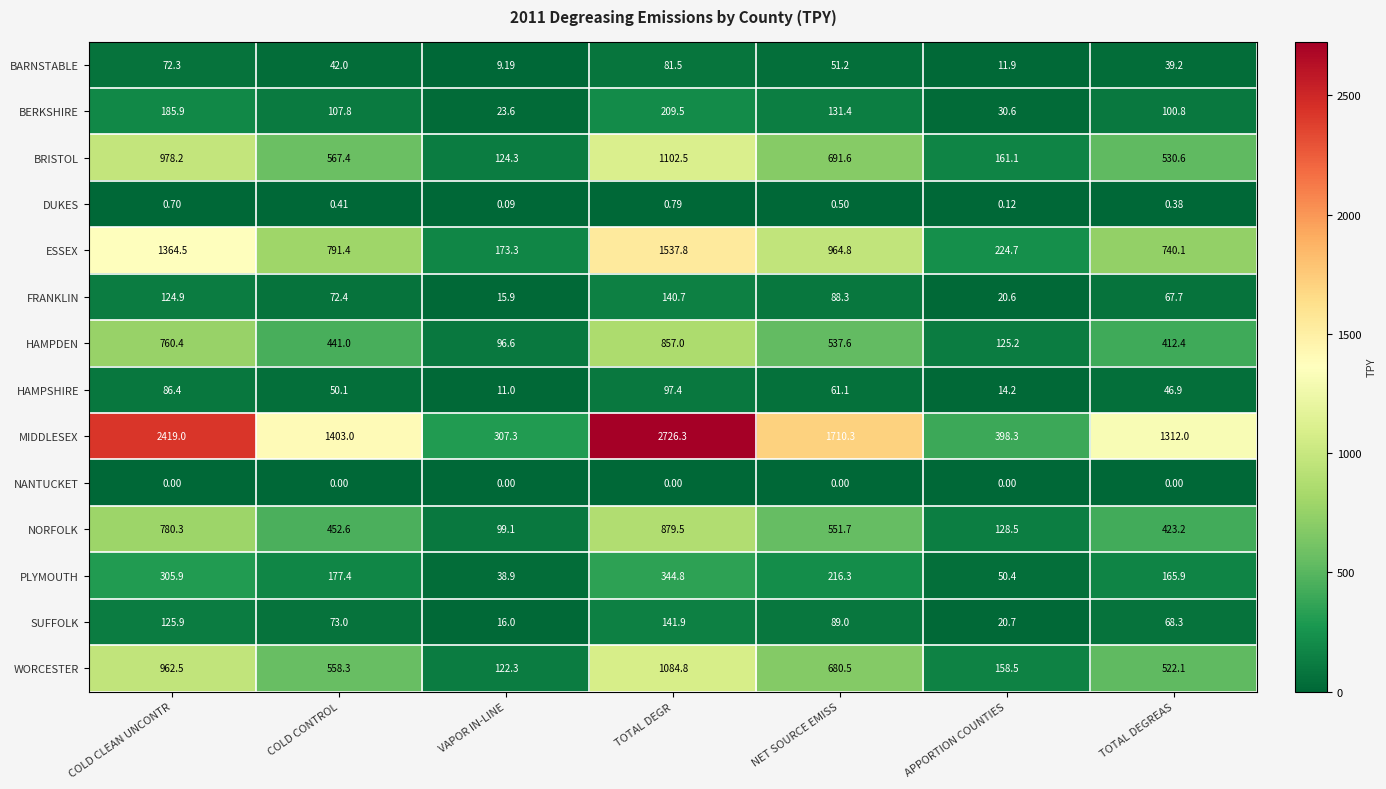

Is the value of BARNSTABLE at COLD CONTROL greater than the value of FRANKLIN at TOTAL DEGREAS?

No